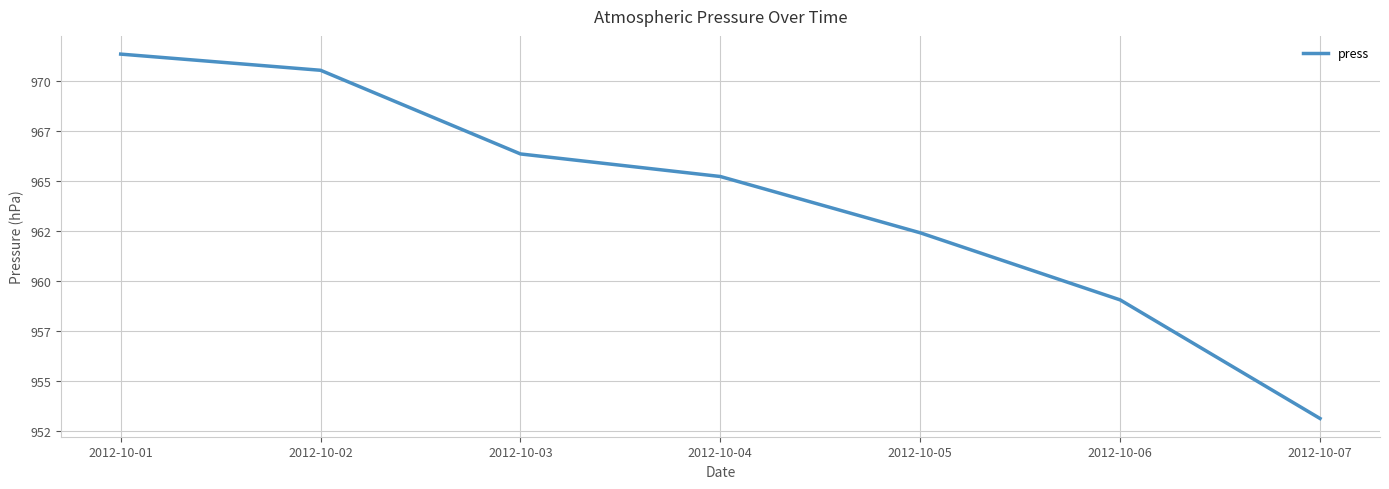

List the labels in order of value, smallest first.

2012-10-07, 2012-10-06, 2012-10-05, 2012-10-04, 2012-10-03, 2012-10-02, 2012-10-01